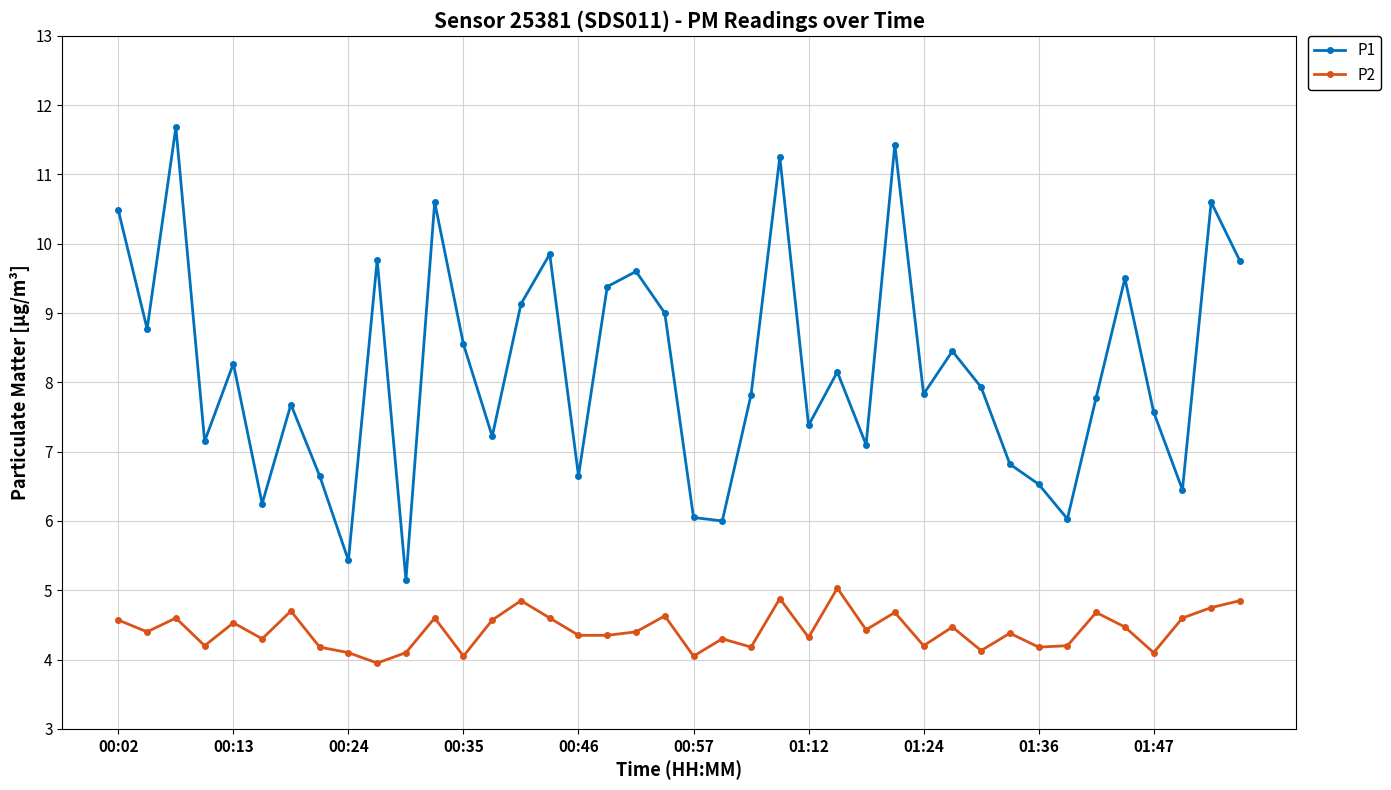

What is the value of the P2 point at the 33rd from the left?

4.2